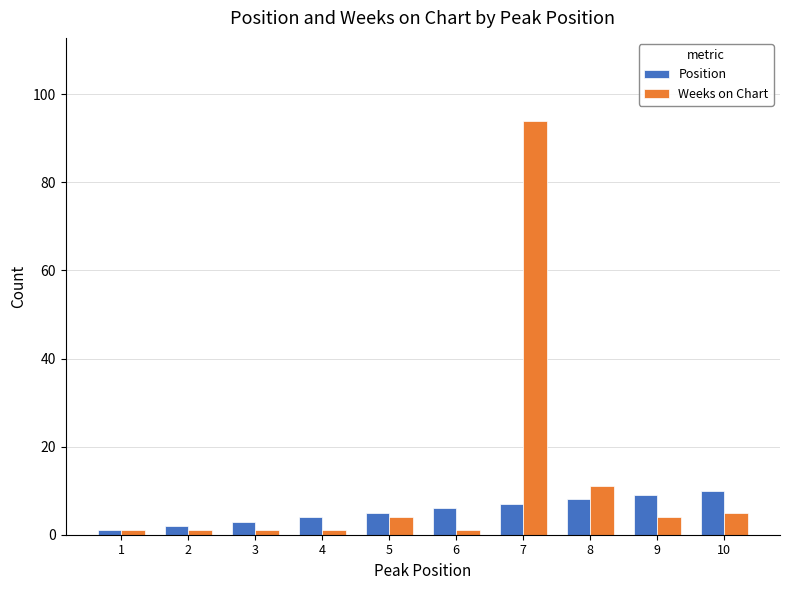

Reading left to right, extract all data points from this chart.

Position: 1	2	3	4	5	6	7	8	9	10
Weeks on Chart: 1	1	1	1	4	1	94	11	4	5